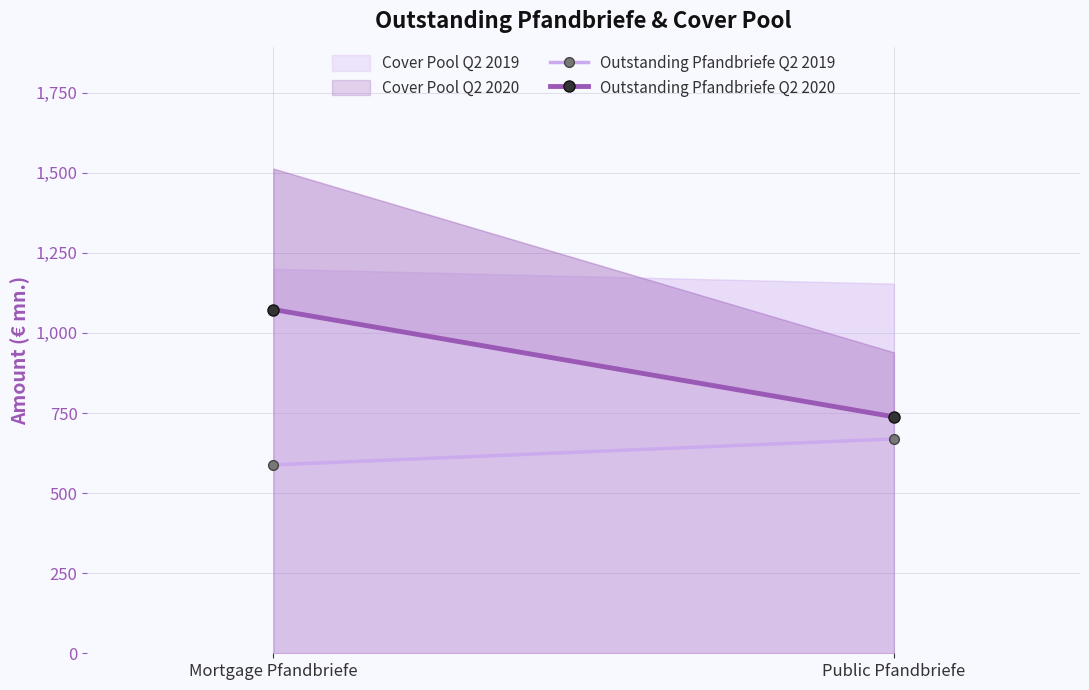

What is the difference between the Outstanding Pfandbriefe Q2 2019 values at Public Pfandbriefe and Mortgage Pfandbriefe?

81.0